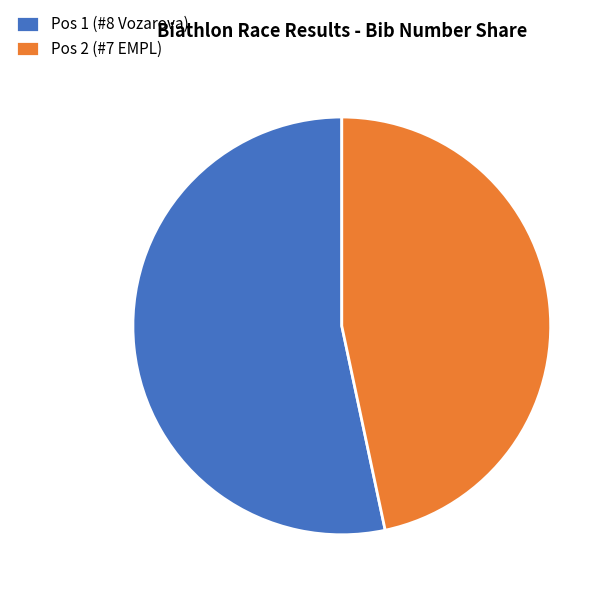

Is it true that Pos 1 (#8 Vozarova) is 53% of the pie?

True